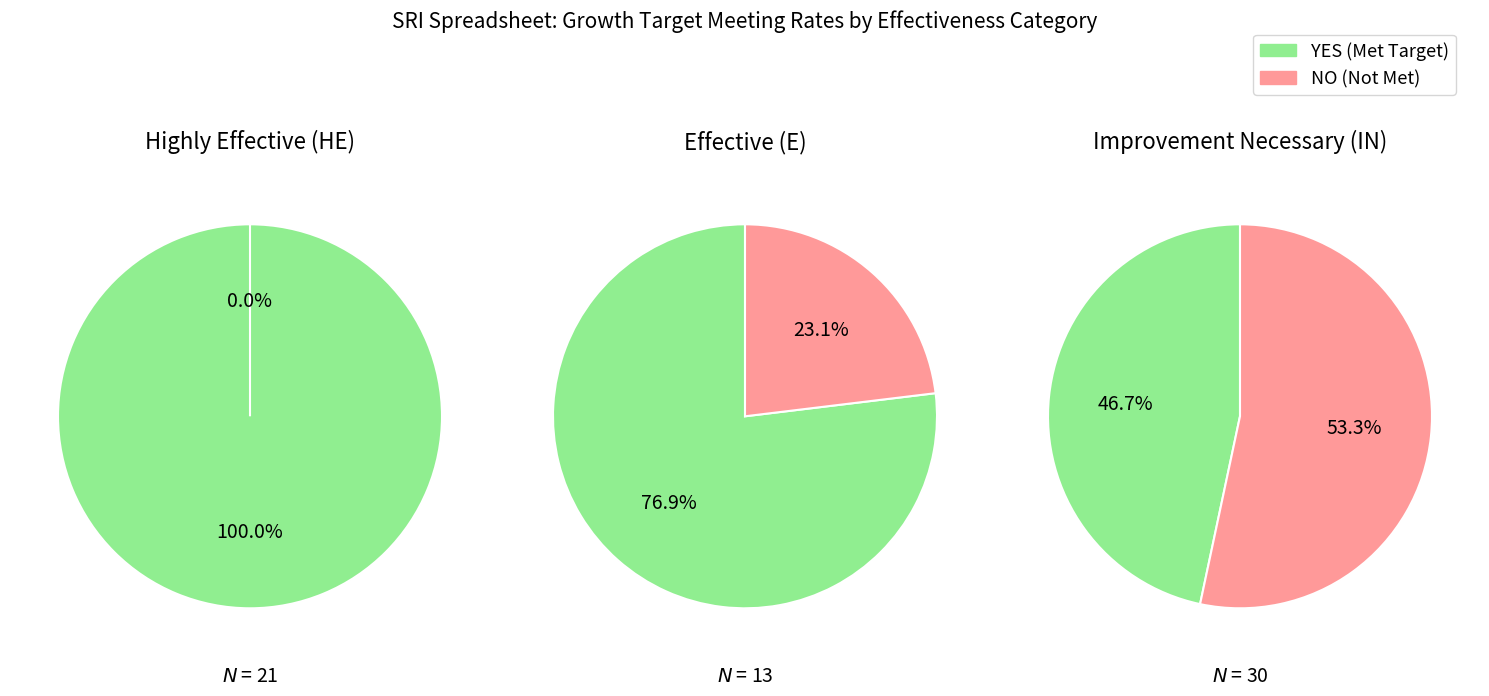

What is the smallest slice in the pie chart?

NO